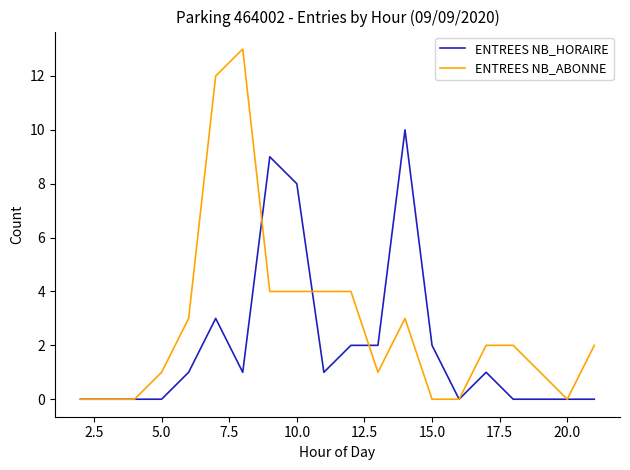

Which series has the largest total across all categories?

ENTREES NB_ABONNE